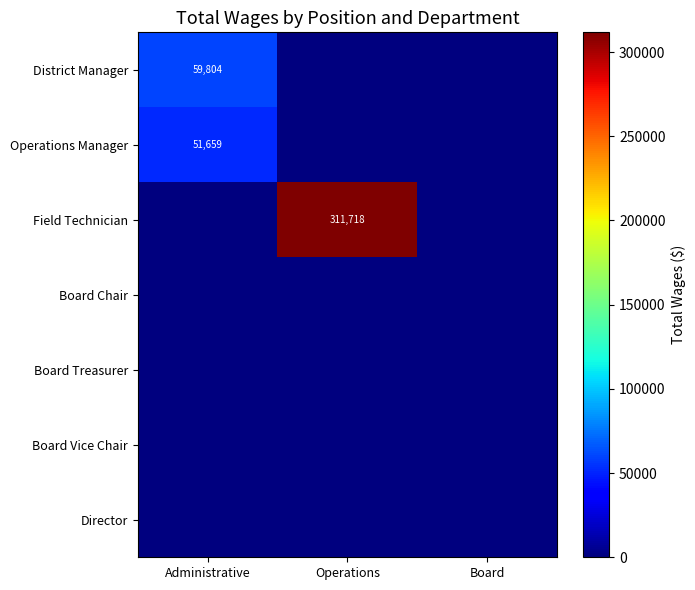

Is it true that Operations Manager equals 51659 at Administrative?

True